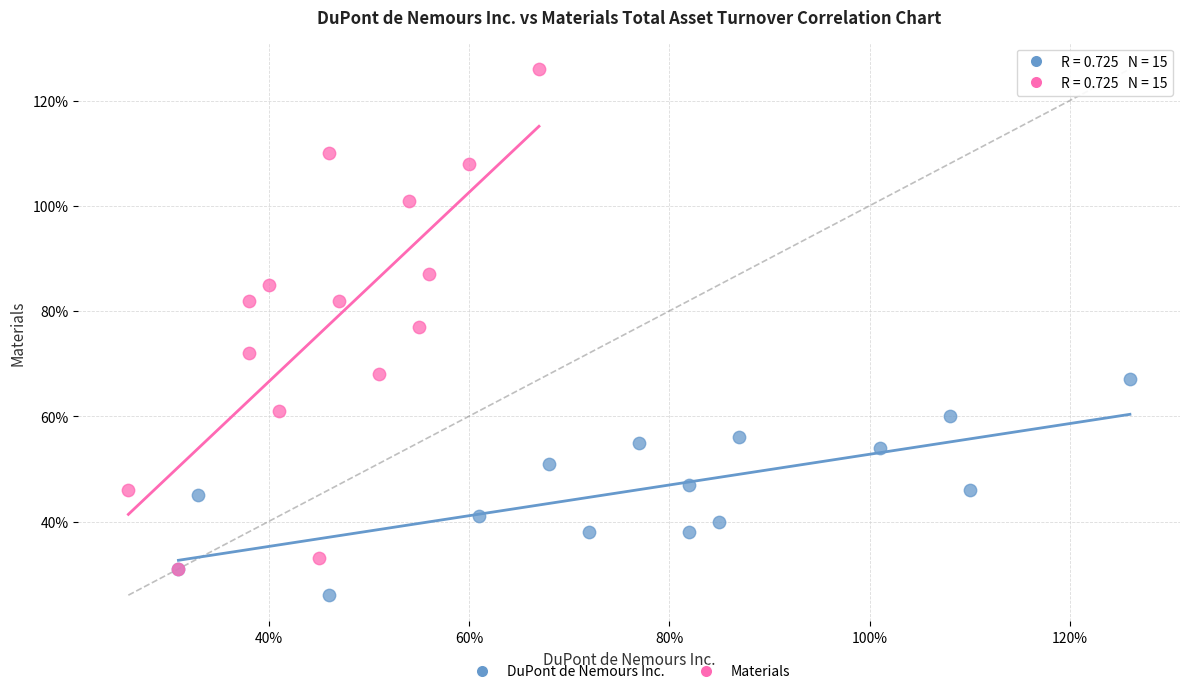

What are all the series names shown in the legend?

DuPont de Nemours Inc., Materials